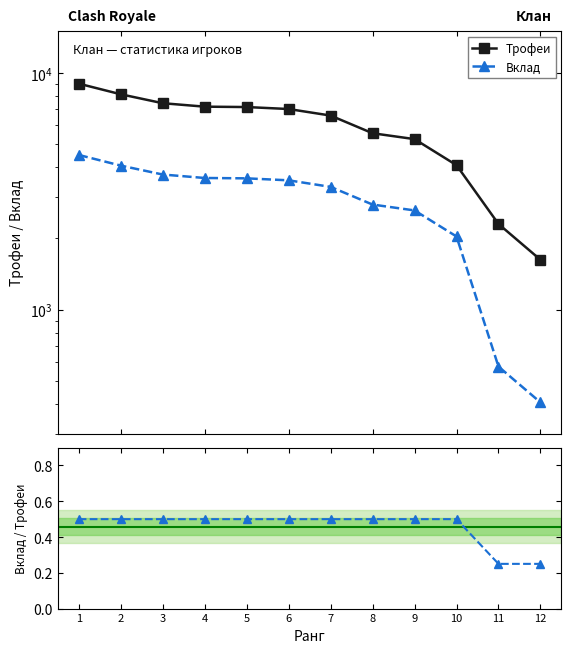

How many lines are shown in the chart?

2